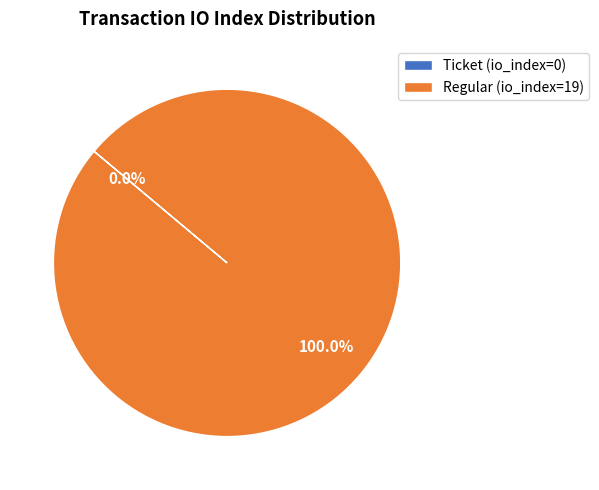

Count the number of slices in the pie.

2